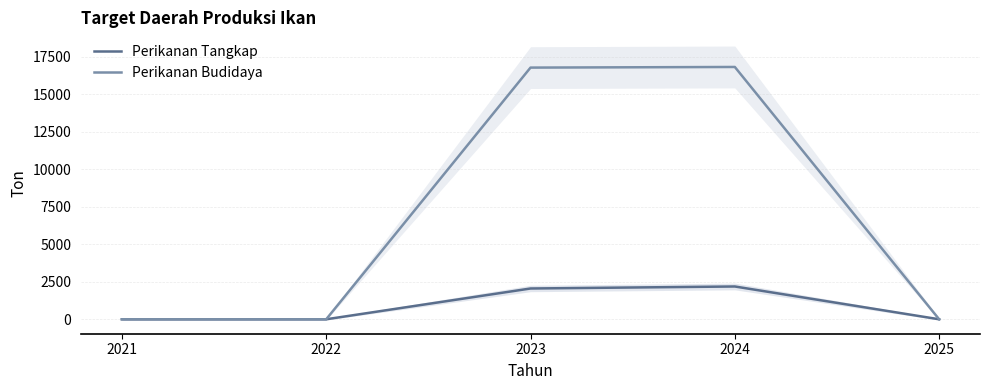

How many lines are shown in the chart?

2